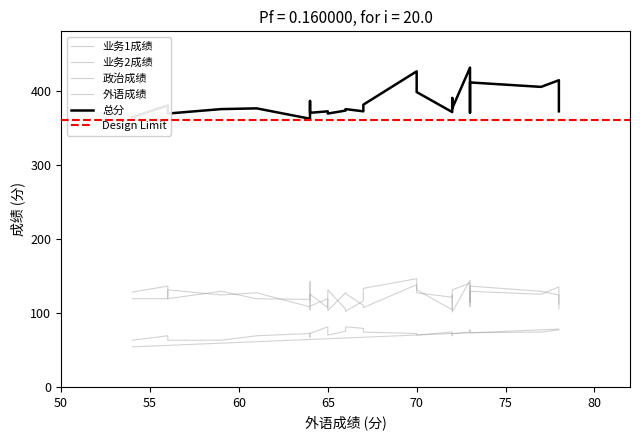

Which series has the largest total across all categories?

总分